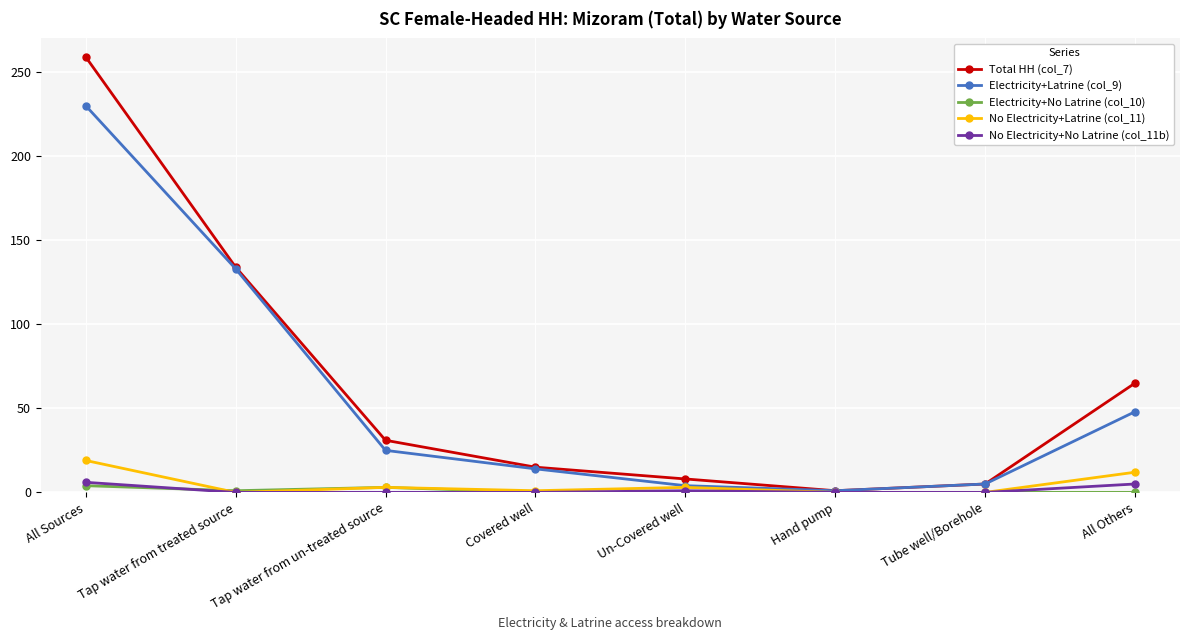

What is the difference between the highest and lowest values at Tube well/Borehole?

5